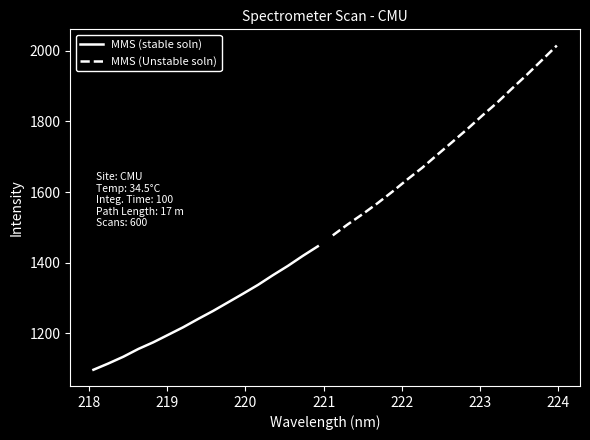

What is the value of the MMS (Unstable soln) point at the 8th from the left?

1705.5